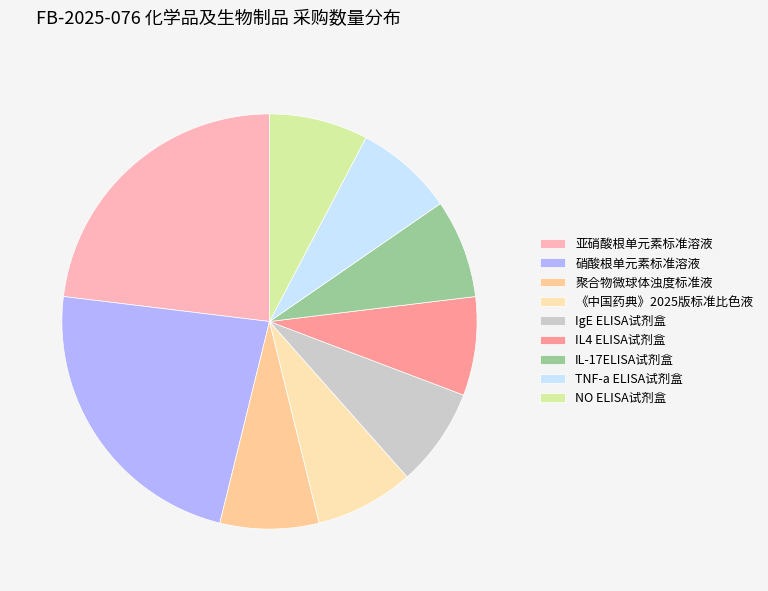

What percentage is the 硝酸根单元素标准溶液 slice, to the nearest percent?

23%